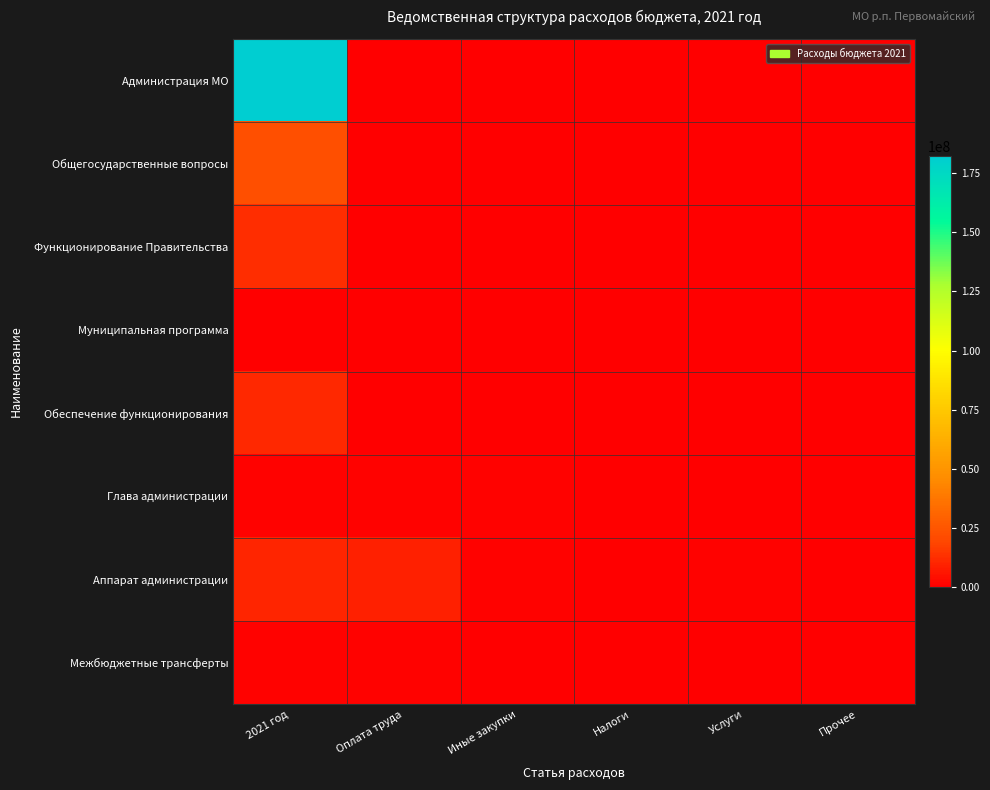

At which category is the sum across all series the highest?

2021 год